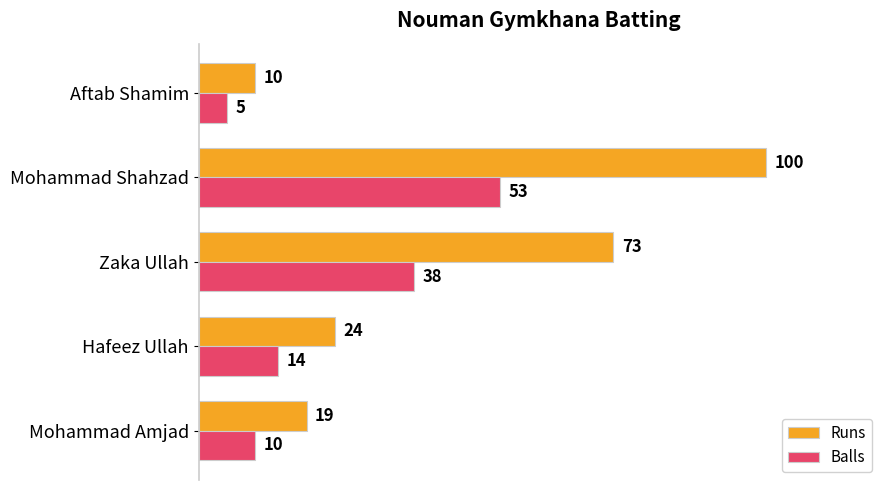

What is the average value of the Runs series?

45